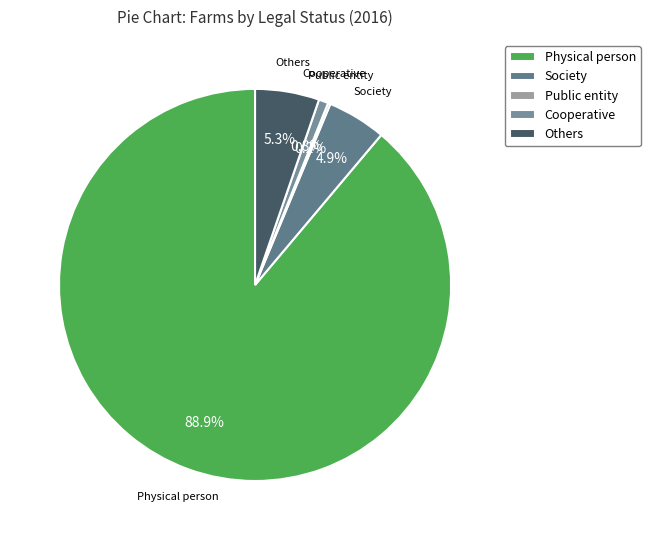

Does Physical person represent more than half of the total?

Yes